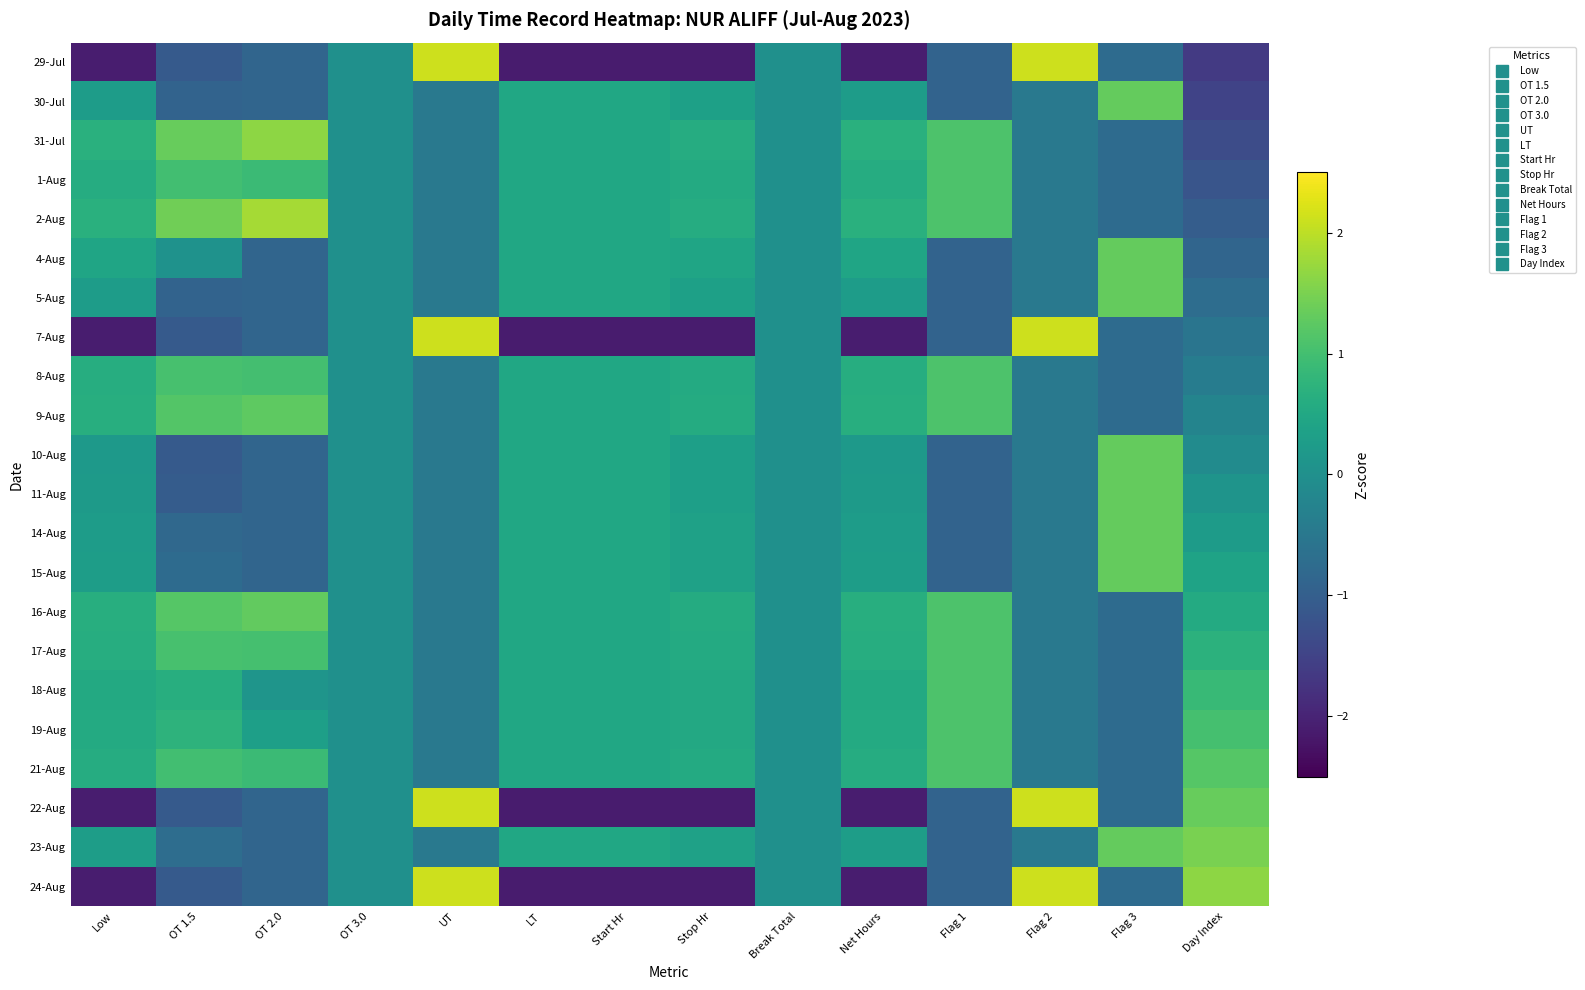

Reading left to right, extract all data points from this chart.

29-Jul: Low=-2.1	OT 1.5=-1.1	OT 2.0=-0.9	OT 3.0=0.0	UT=2.1	LT=-2.1	Start Hr=-2.1	Stop Hr=-2.1	Break Total=0.0	Net Hours=-2.1	Flag 1=-0.9	Flag 2=2.1	Flag 3=-0.8	Day Index=-1.7
30-Jul: Low=0.3	OT 1.5=-0.9	OT 2.0=-0.9	OT 3.0=0.0	UT=-0.5	LT=0.5	Start Hr=0.5	Stop Hr=0.3	Break Total=0.0	Net Hours=0.3	Flag 1=-0.9	Flag 2=-0.5	Flag 3=1.3	Day Index=-1.5
31-Jul: Low=0.7	OT 1.5=1.3	OT 2.0=1.7	OT 3.0=0.0	UT=-0.5	LT=0.5	Start Hr=0.5	Stop Hr=0.6	Break Total=0.0	Net Hours=0.7	Flag 1=1.1	Flag 2=-0.5	Flag 3=-0.8	Day Index=-1.3
1-Aug: Low=0.6	OT 1.5=1.0	OT 2.0=0.9	OT 3.0=0.0	UT=-0.5	LT=0.5	Start Hr=0.5	Stop Hr=0.6	Break Total=0.0	Net Hours=0.6	Flag 1=1.1	Flag 2=-0.5	Flag 3=-0.8	Day Index=-1.2
2-Aug: Low=0.7	OT 1.5=1.4	OT 2.0=1.8	OT 3.0=0.0	UT=-0.5	LT=0.5	Start Hr=0.5	Stop Hr=0.6	Break Total=0.0	Net Hours=0.7	Flag 1=1.1	Flag 2=-0.5	Flag 3=-0.8	Day Index=-1.0
4-Aug: Low=0.4	OT 1.5=0.0	OT 2.0=-0.9	OT 3.0=0.0	UT=-0.5	LT=0.5	Start Hr=0.5	Stop Hr=0.4	Break Total=0.0	Net Hours=0.4	Flag 1=-0.9	Flag 2=-0.5	Flag 3=1.3	Day Index=-0.9
5-Aug: Low=0.3	OT 1.5=-0.9	OT 2.0=-0.9	OT 3.0=0.0	UT=-0.5	LT=0.5	Start Hr=0.5	Stop Hr=0.3	Break Total=0.0	Net Hours=0.3	Flag 1=-0.9	Flag 2=-0.5	Flag 3=1.3	Day Index=-0.7
7-Aug: Low=-2.1	OT 1.5=-1.1	OT 2.0=-0.9	OT 3.0=0.0	UT=2.1	LT=-2.1	Start Hr=-2.1	Stop Hr=-2.1	Break Total=0.0	Net Hours=-2.1	Flag 1=-0.9	Flag 2=2.1	Flag 3=-0.8	Day Index=-0.6
8-Aug: Low=0.6	OT 1.5=1.0	OT 2.0=1.0	OT 3.0=0.0	UT=-0.5	LT=0.5	Start Hr=0.5	Stop Hr=0.6	Break Total=0.0	Net Hours=0.6	Flag 1=1.1	Flag 2=-0.5	Flag 3=-0.8	Day Index=-0.4
9-Aug: Low=0.6	OT 1.5=1.2	OT 2.0=1.3	OT 3.0=0.0	UT=-0.5	LT=0.5	Start Hr=0.5	Stop Hr=0.6	Break Total=0.0	Net Hours=0.6	Flag 1=1.1	Flag 2=-0.5	Flag 3=-0.8	Day Index=-0.2
10-Aug: Low=0.2	OT 1.5=-1.1	OT 2.0=-0.9	OT 3.0=0.0	UT=-0.5	LT=0.5	Start Hr=0.5	Stop Hr=0.3	Break Total=0.0	Net Hours=0.2	Flag 1=-0.9	Flag 2=-0.5	Flag 3=1.3	Day Index=-0.1
11-Aug: Low=0.2	OT 1.5=-1.1	OT 2.0=-0.9	OT 3.0=0.0	UT=-0.5	LT=0.5	Start Hr=0.5	Stop Hr=0.3	Break Total=0.0	Net Hours=0.2	Flag 1=-0.9	Flag 2=-0.5	Flag 3=1.3	Day Index=0.1
14-Aug: Low=0.3	OT 1.5=-0.8	OT 2.0=-0.9	OT 3.0=0.0	UT=-0.5	LT=0.5	Start Hr=0.5	Stop Hr=0.4	Break Total=0.0	Net Hours=0.3	Flag 1=-0.9	Flag 2=-0.5	Flag 3=1.3	Day Index=0.2
15-Aug: Low=0.3	OT 1.5=-0.7	OT 2.0=-0.9	OT 3.0=0.0	UT=-0.5	LT=0.5	Start Hr=0.5	Stop Hr=0.4	Break Total=0.0	Net Hours=0.3	Flag 1=-0.9	Flag 2=-0.5	Flag 3=1.3	Day Index=0.4
16-Aug: Low=0.6	OT 1.5=1.2	OT 2.0=1.3	OT 3.0=0.0	UT=-0.5	LT=0.5	Start Hr=0.5	Stop Hr=0.6	Break Total=0.0	Net Hours=0.6	Flag 1=1.1	Flag 2=-0.5	Flag 3=-0.8	Day Index=0.6
17-Aug: Low=0.6	OT 1.5=1.1	OT 2.0=1.0	OT 3.0=0.0	UT=-0.5	LT=0.5	Start Hr=0.5	Stop Hr=0.6	Break Total=0.0	Net Hours=0.6	Flag 1=1.1	Flag 2=-0.5	Flag 3=-0.8	Day Index=0.7
18-Aug: Low=0.5	OT 1.5=0.6	OT 2.0=0.1	OT 3.0=0.0	UT=-0.5	LT=0.5	Start Hr=0.5	Stop Hr=0.5	Break Total=0.0	Net Hours=0.5	Flag 1=1.1	Flag 2=-0.5	Flag 3=-0.8	Day Index=0.9
19-Aug: Low=0.6	OT 1.5=0.7	OT 2.0=0.3	OT 3.0=0.0	UT=-0.5	LT=0.5	Start Hr=0.5	Stop Hr=0.5	Break Total=0.0	Net Hours=0.6	Flag 1=1.1	Flag 2=-0.5	Flag 3=-0.8	Day Index=1.0
21-Aug: Low=0.6	OT 1.5=1.0	OT 2.0=0.9	OT 3.0=0.0	UT=-0.5	LT=0.5	Start Hr=0.5	Stop Hr=0.6	Break Total=0.0	Net Hours=0.6	Flag 1=1.1	Flag 2=-0.5	Flag 3=-0.8	Day Index=1.2
22-Aug: Low=-2.1	OT 1.5=-1.1	OT 2.0=-0.9	OT 3.0=0.0	UT=2.1	LT=-2.1	Start Hr=-2.1	Stop Hr=-2.1	Break Total=0.0	Net Hours=-2.1	Flag 1=-0.9	Flag 2=2.1	Flag 3=-0.8	Day Index=1.3
23-Aug: Low=0.3	OT 1.5=-0.7	OT 2.0=-0.9	OT 3.0=0.0	UT=-0.5	LT=0.5	Start Hr=0.5	Stop Hr=0.4	Break Total=0.0	Net Hours=0.3	Flag 1=-0.9	Flag 2=-0.5	Flag 3=1.3	Day Index=1.5
24-Aug: Low=-2.1	OT 1.5=-1.1	OT 2.0=-0.9	OT 3.0=0.0	UT=2.1	LT=-2.1	Start Hr=-2.1	Stop Hr=-2.1	Break Total=0.0	Net Hours=-2.1	Flag 1=-0.9	Flag 2=2.1	Flag 3=-0.8	Day Index=1.7